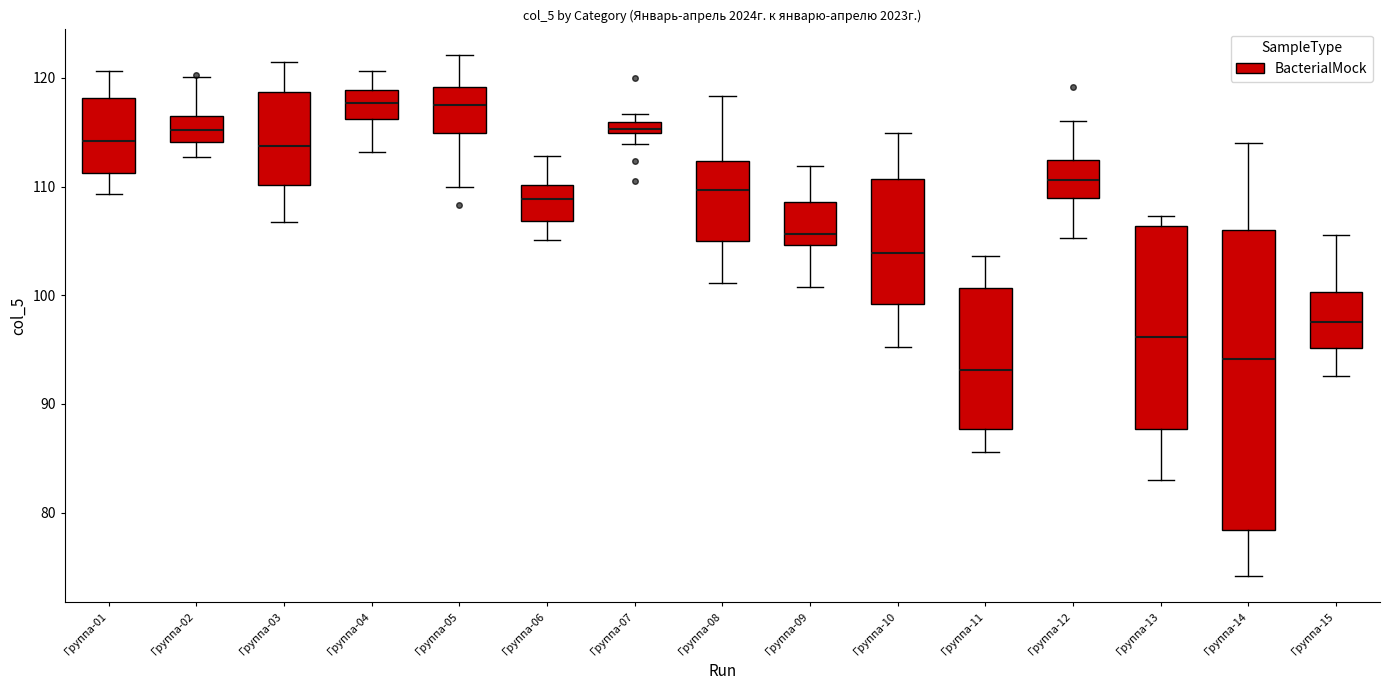

Where does the median line of the box for Группа-14 sit on the y-axis? The values are not printed on the chart, so give them approximately, as read against the axis.

94